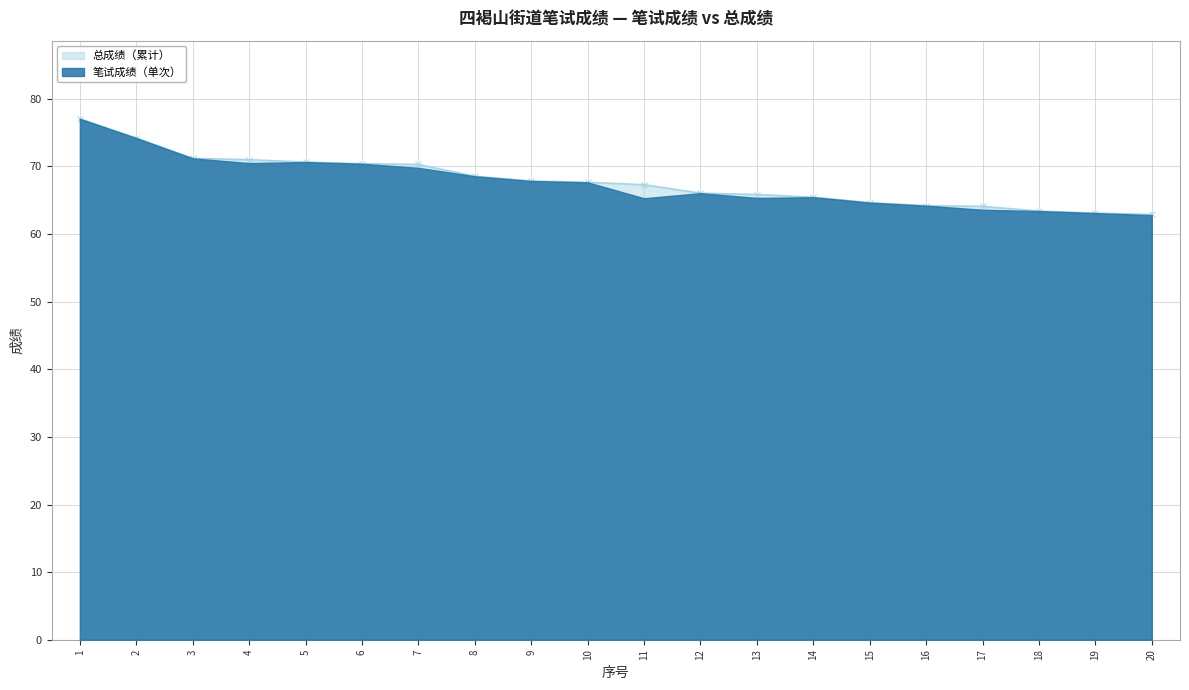

The chart shows a value of 66.0 at 12. True or false?

True